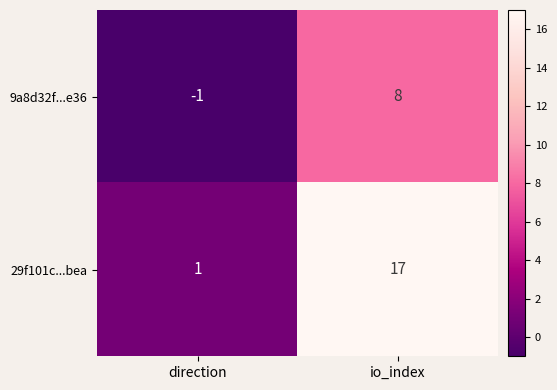

What is the difference between the maximum and minimum values in the 29f101c...bea series?

16